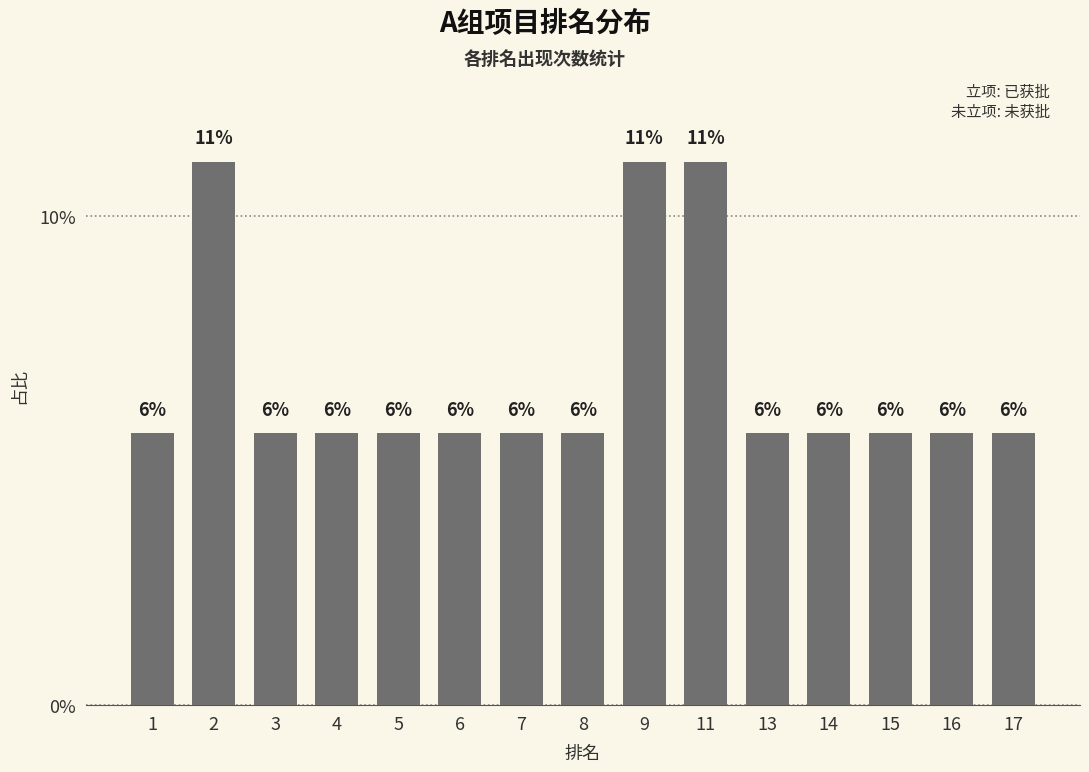

Does the chart contain any negative values?

No